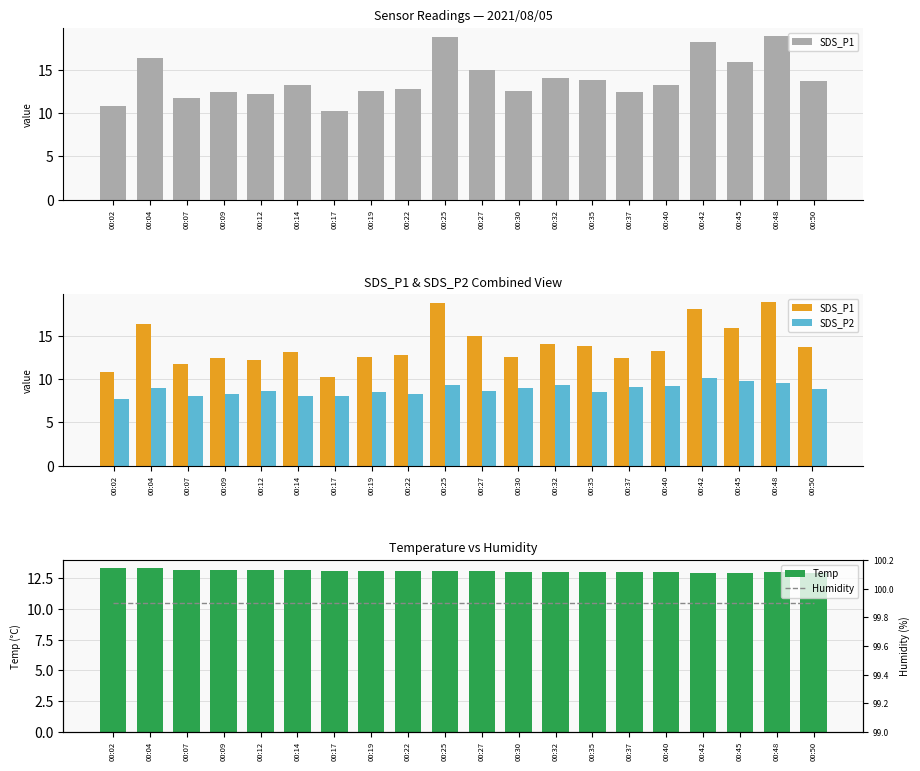

How many groups of bars are there?

20